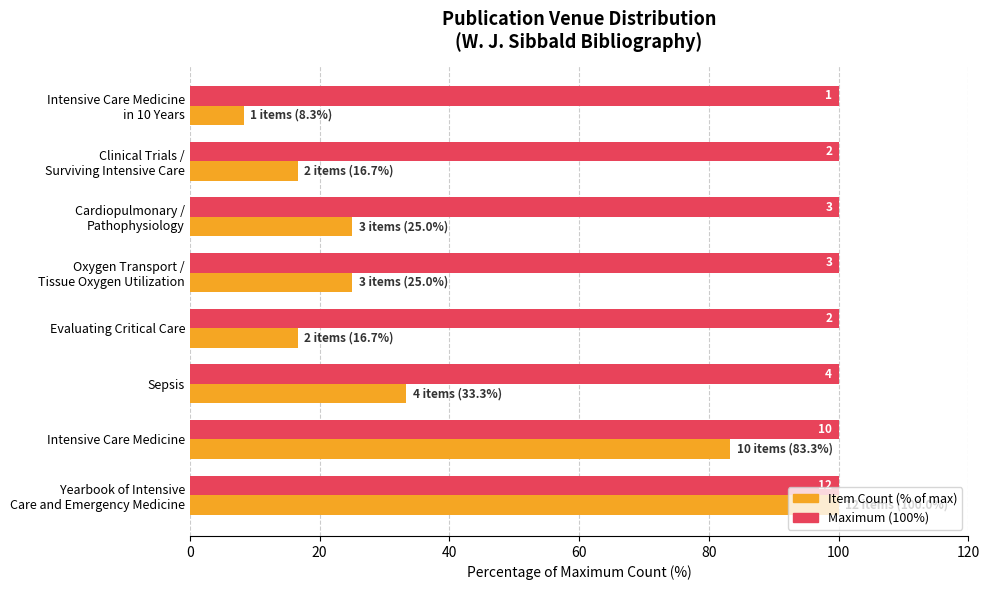

Does the chart contain any negative values?

No